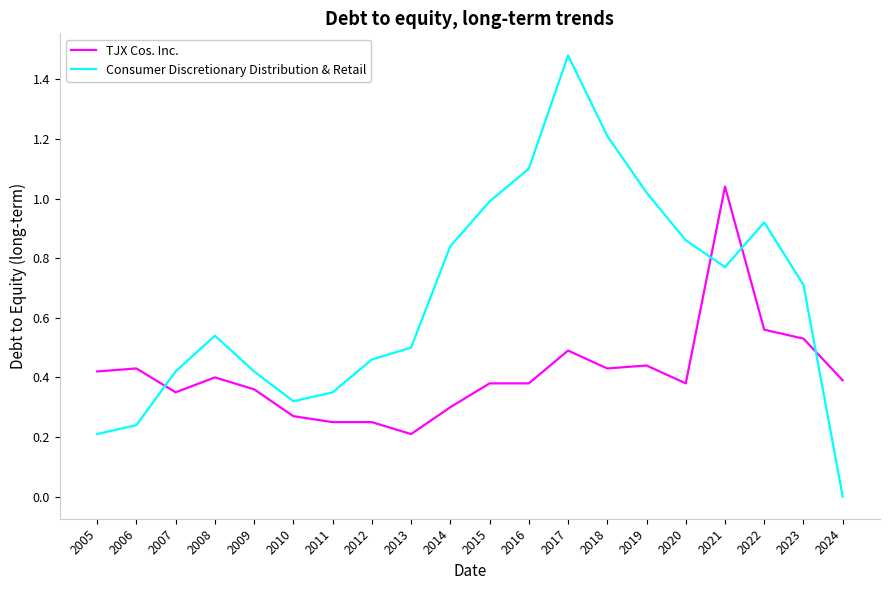

How many values in Consumer Discretionary Distribution & Retail are above zero?

19